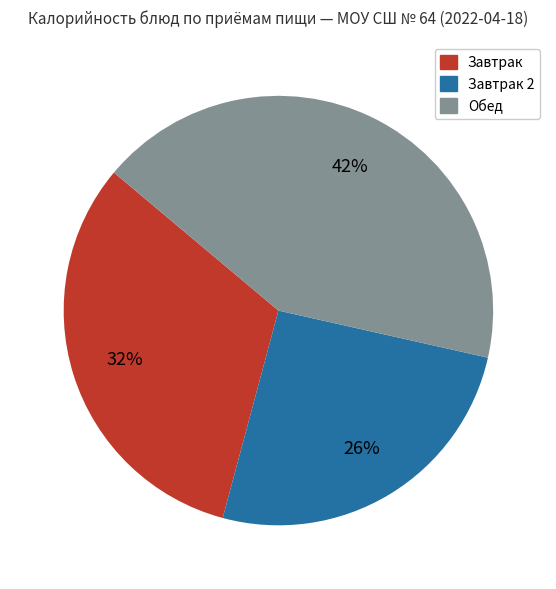

Which category has the biggest portion of the pie?

Обед